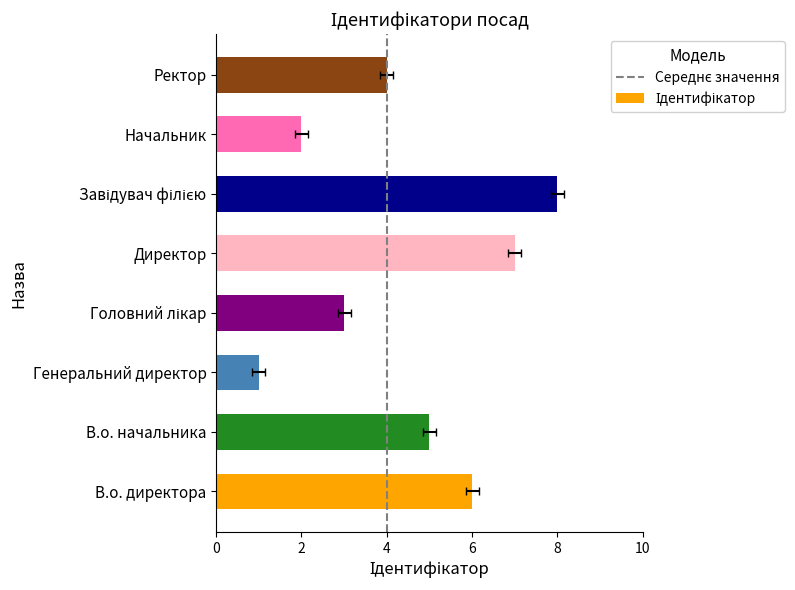

At which label does the data first exceed 5?

В.о. директора